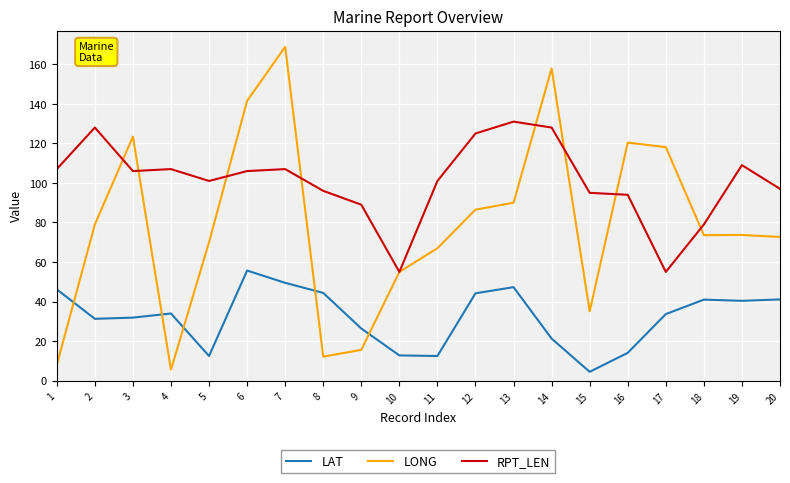

After their last crossing, which series has the higher values: LAT or LONG?

LONG